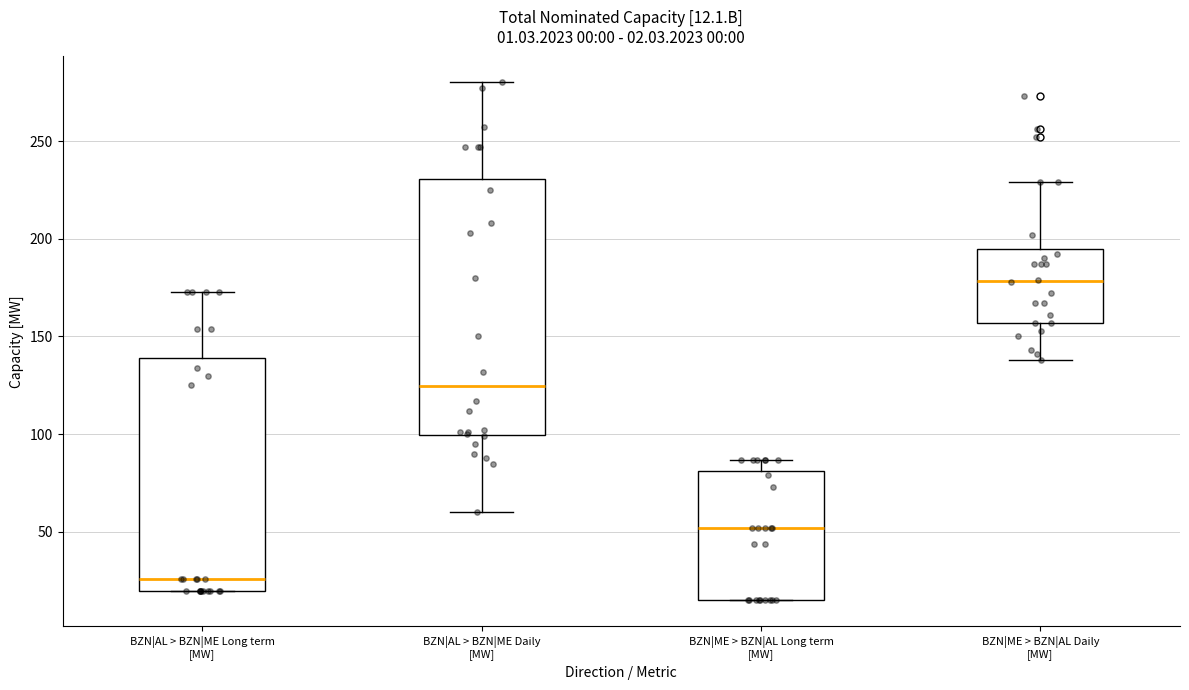

Comparing the boxes themselves (not the whiskers), which one is the tallest?

BZN|AL > BZN|ME Daily [MW]